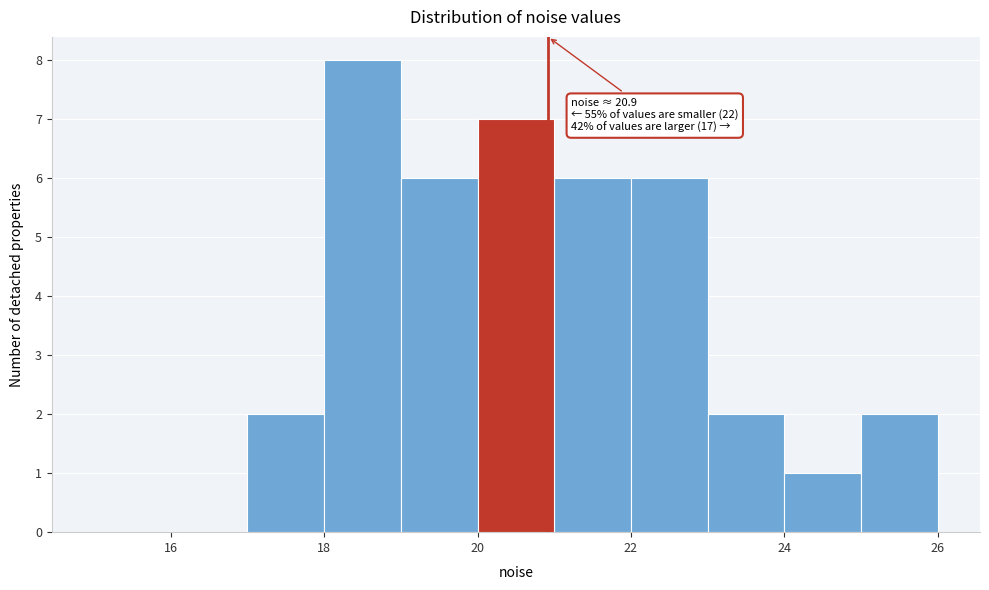

Which range on the x-axis has the tallest bar?

18 to 19